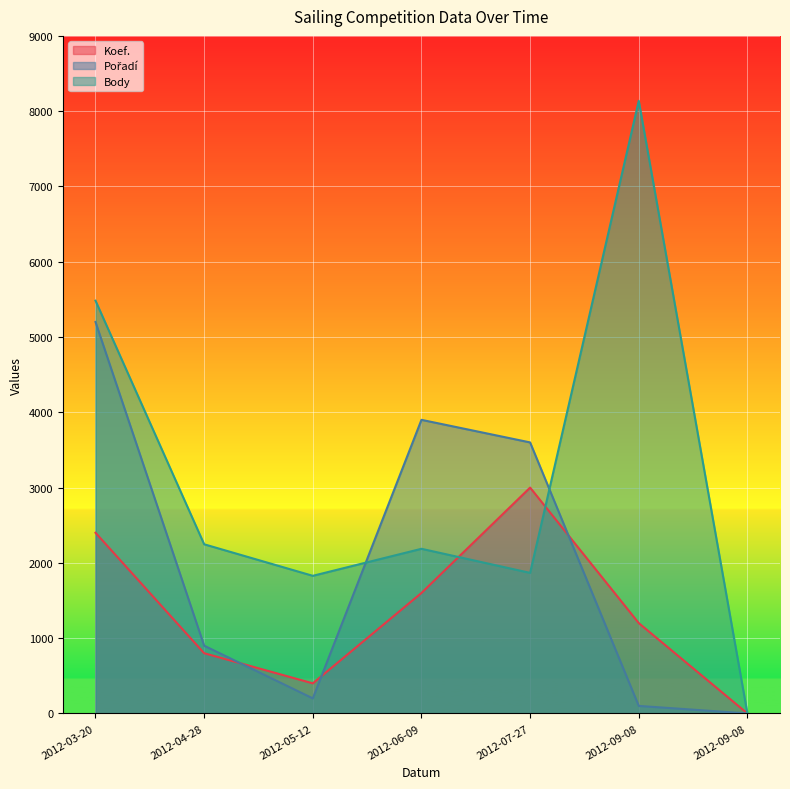

Which series has the largest range (max minus min)?

Body